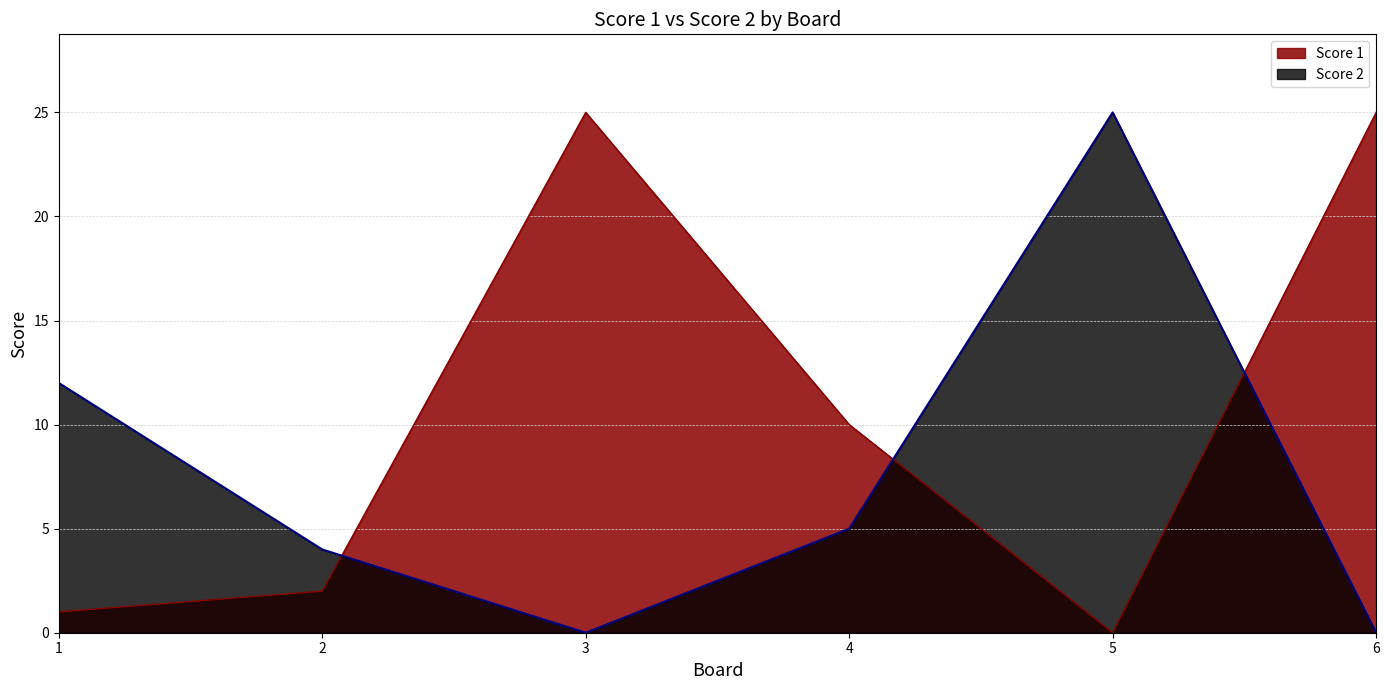

Between 5 and 6, which is larger?

6